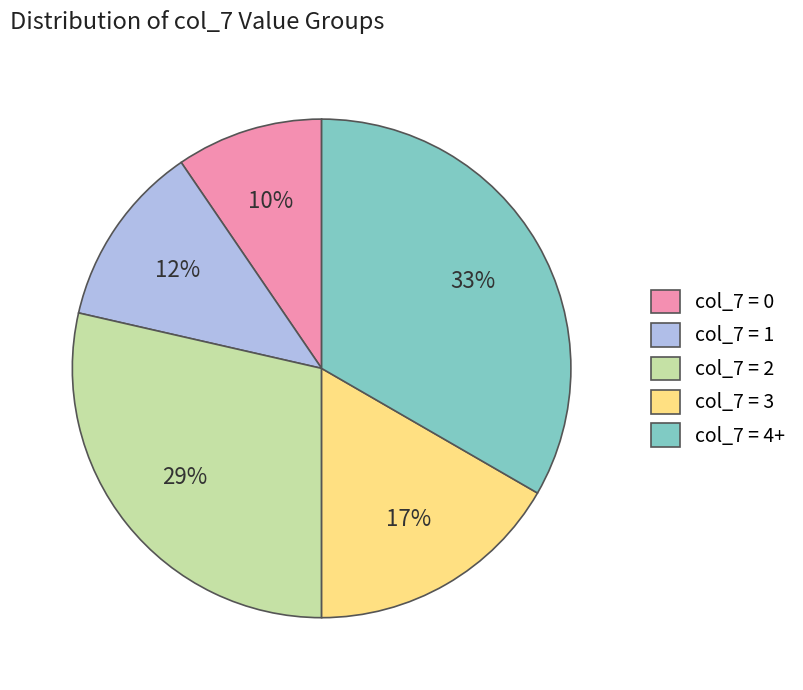

Is it true that col_7 = 2 is 29% of the pie?

True